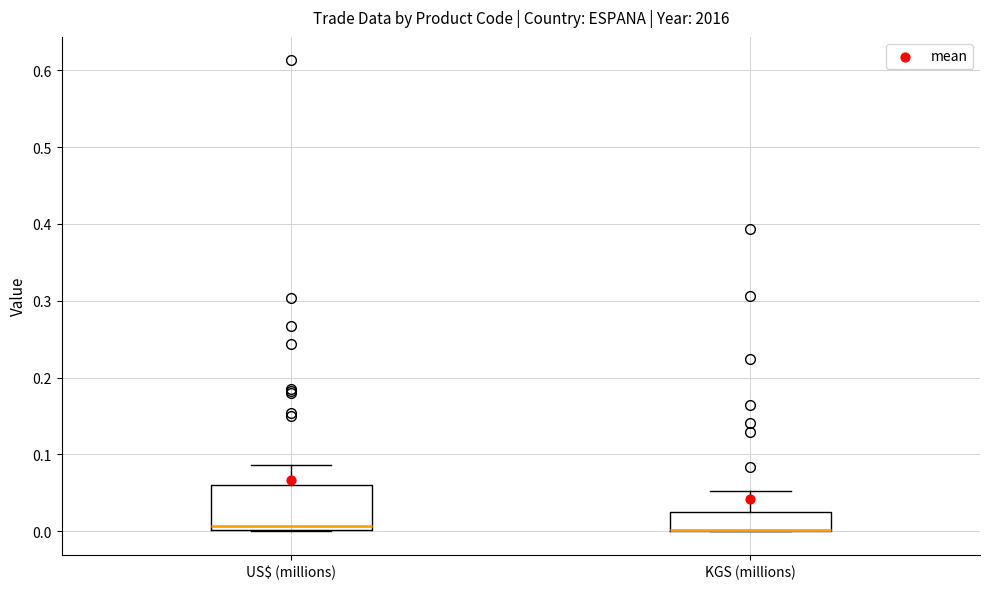

Reading left to right, transcribe this box plot: for each box, give where its median line is, the range the box spans, and where its two whiskers end, as read against the y-axis. The values are not printed on the chart, so give them approximately, as read against the axis.

US$ (millions): median 0.01, box 0.00 to 0.06, whiskers 0.00 to 0.09
KGS (millions): median 0.00 (drawn on the box's lower edge), box 0.00 to 0.02, whiskers 0.00 to 0.05